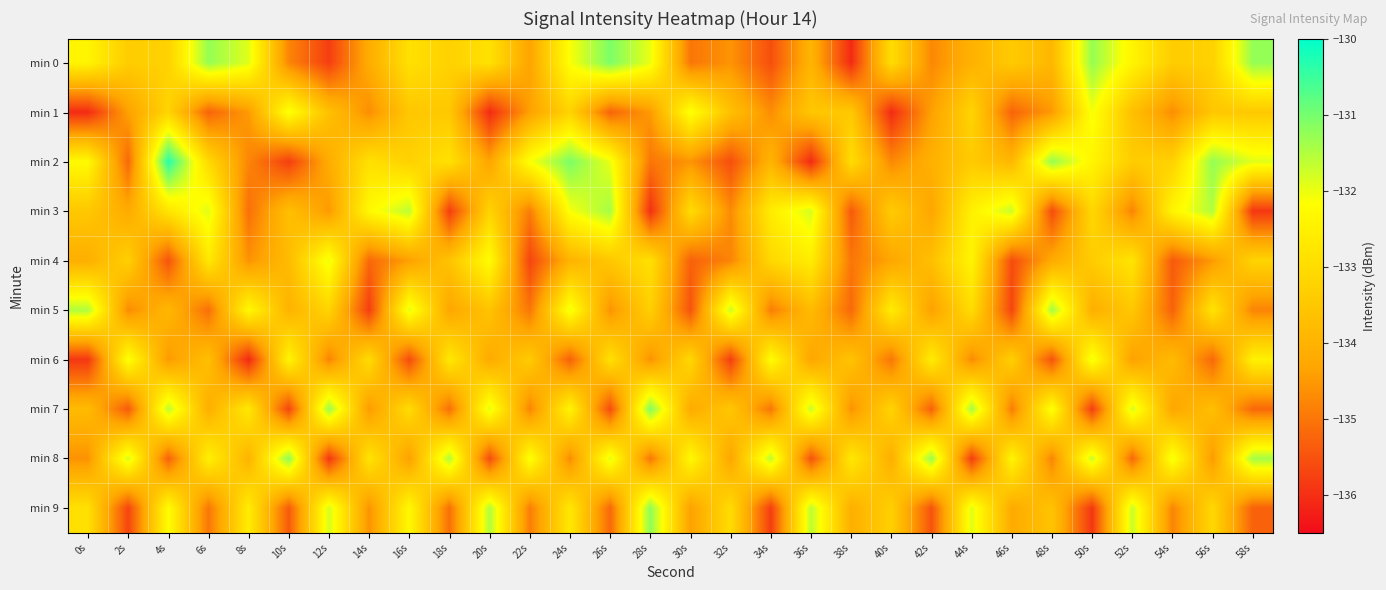

Between 34s and 18s, which is larger?

18s